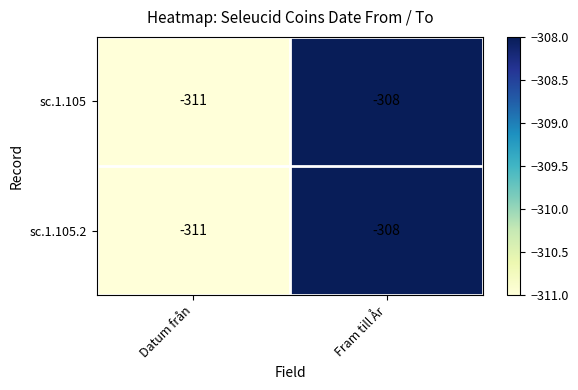

Which label corresponds to the smallest value in the chart?

Datum från